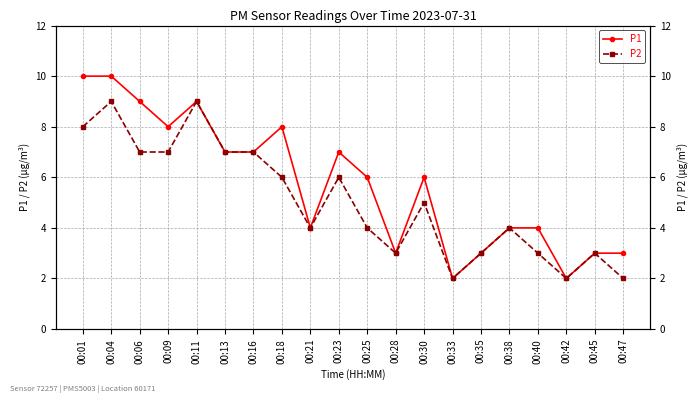

True or false: P1 has a value of 14 at 00:04.

False